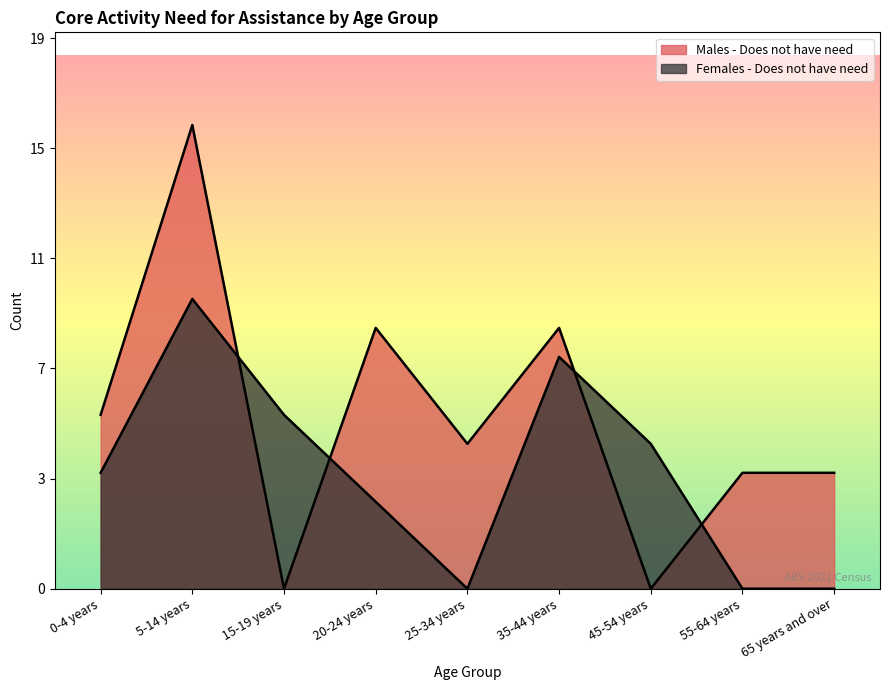

What position from the right is 0-4 years?

9